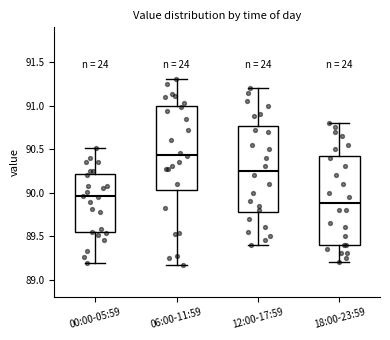

Where does the lower whisker of the box for 12:00-17:59 end on the y-axis? The values are not printed on the chart, so give them approximately, as read against the axis.

89.40